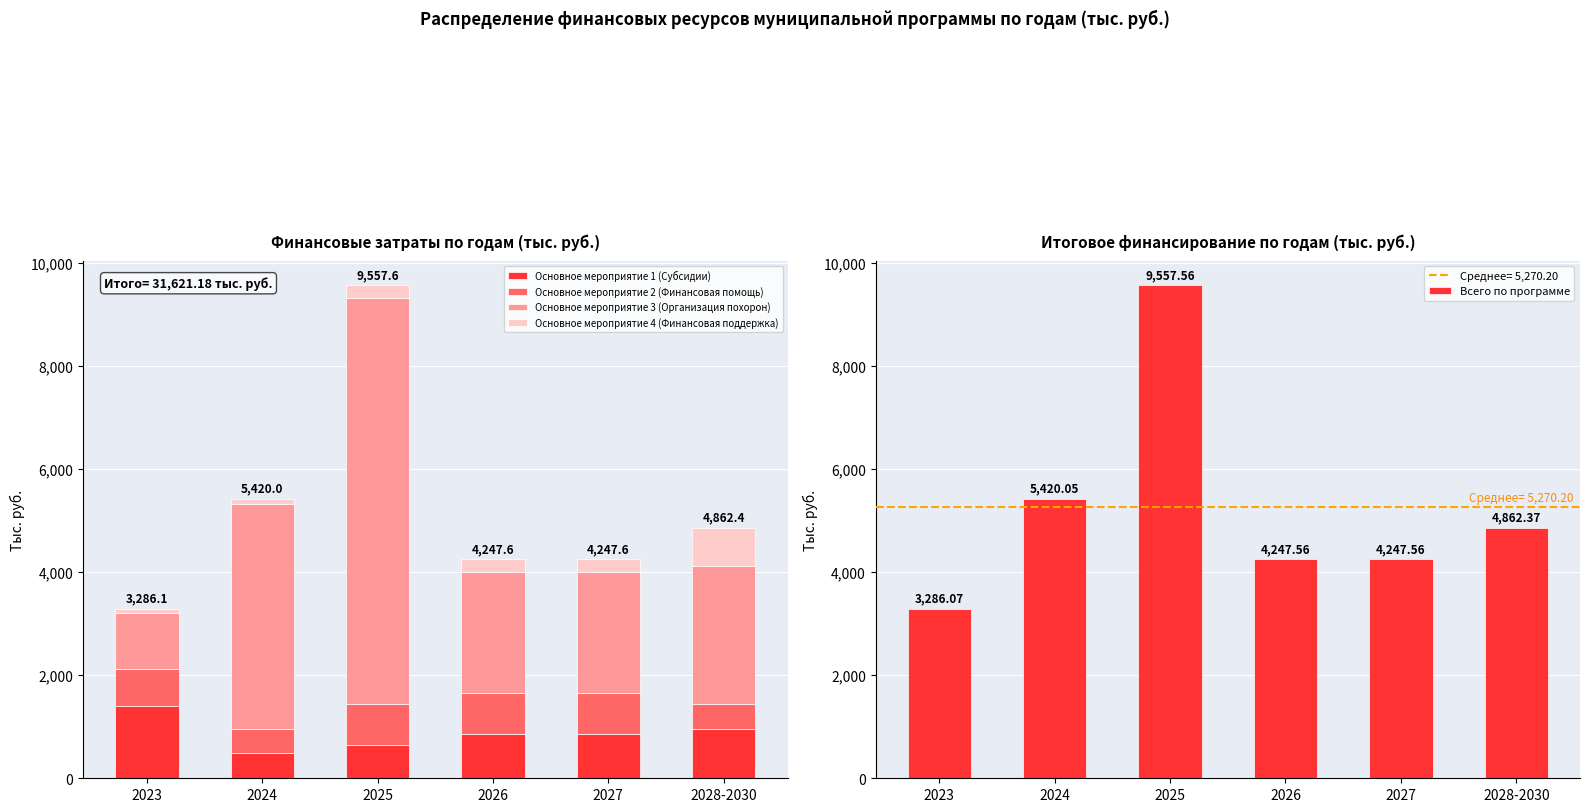

Reading left to right, list all the values displayed in this chart.

Основное мероприятие 1 (Субсидии): 2023=1394.5	2024=485.1	2025=650.0	2026=850.0	2027=850.0	2028-2030=950.0
Основное мероприятие 2 (Финансовая помощь): 2023=717.9	2024=470.9	2025=800.0	2026=800.0	2027=800.0	2028-2030=500.0
Основное мероприятие 3 (Организация похорон): 2023=1100.7	2024=4364.7	2025=7857.6	2026=2347.6	2027=2347.6	2028-2030=2662.4
Основное мероприятие 4 (Финансовая поддержка): 2023=72.9	2024=99.4	2025=250.0	2026=250.0	2027=250.0	2028-2030=750.0
Всего по программе: 2023=3286.1	2024=5420.0	2025=9557.6	2026=4247.6	2027=4247.6	2028-2030=4862.4